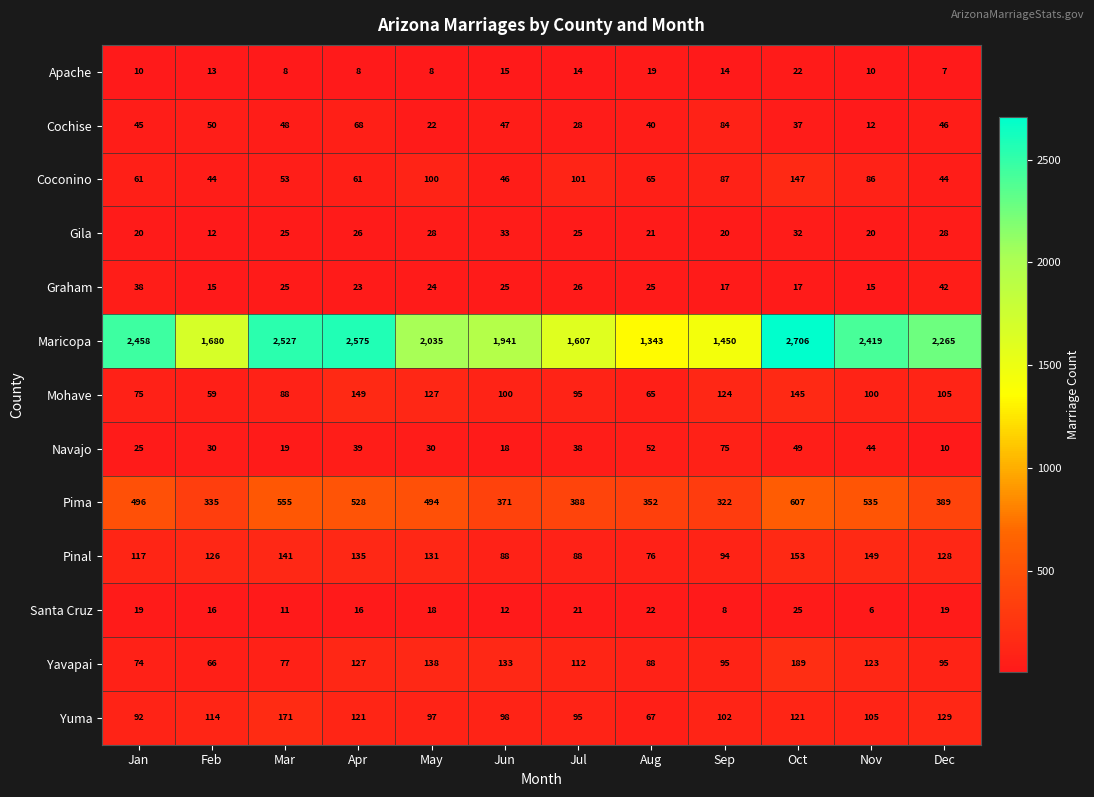

What is the difference between the maximum and minimum values in the Gila series?

21